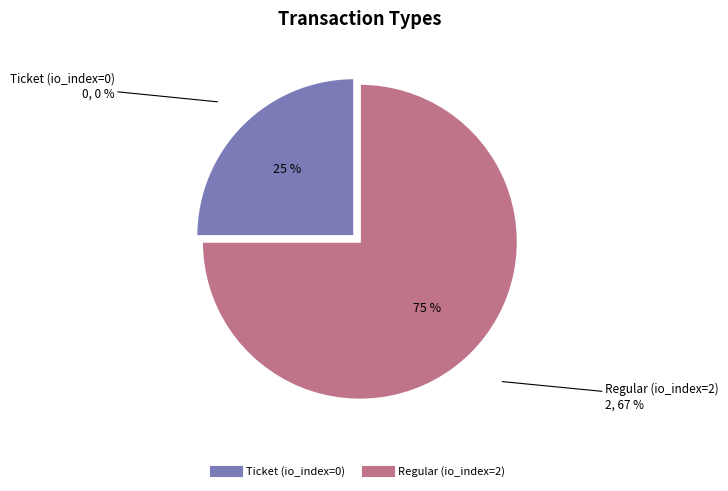

Does Regular (io_index=2) represent more than half of the total?

Yes